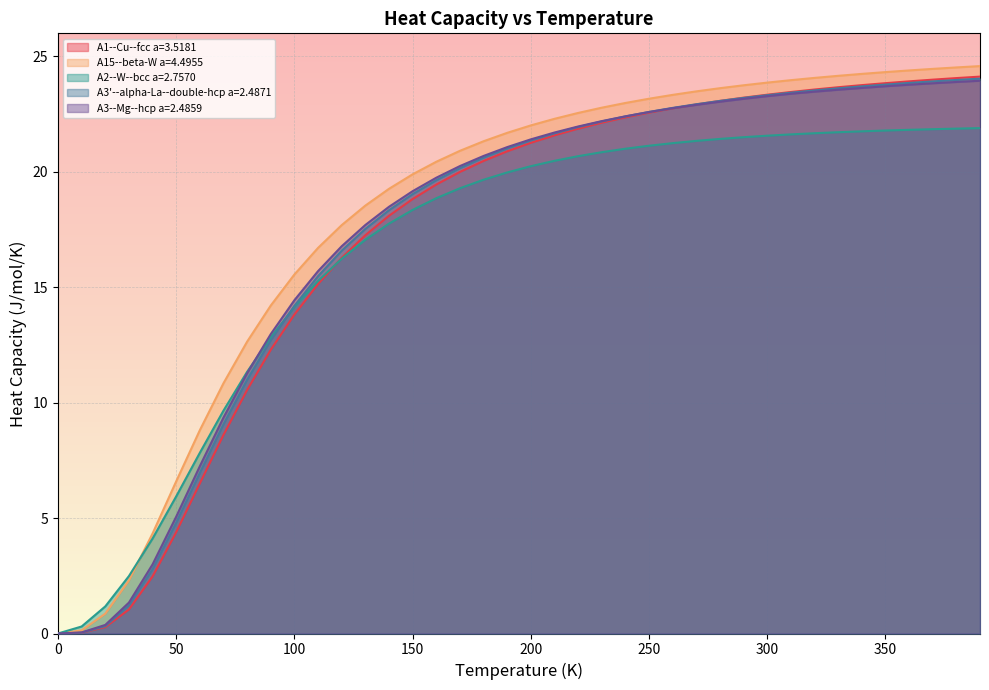

What is the greatest value displayed?

24.6